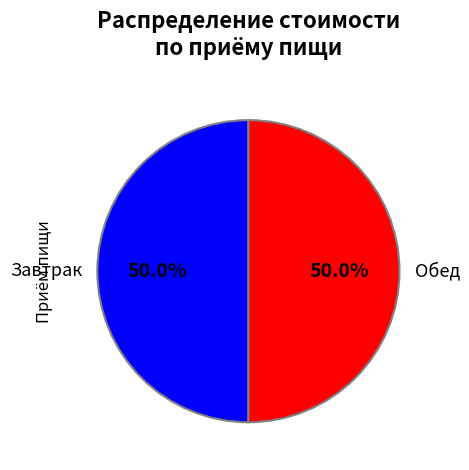

What percentage is NOT represented by Завтрак?

50.0%